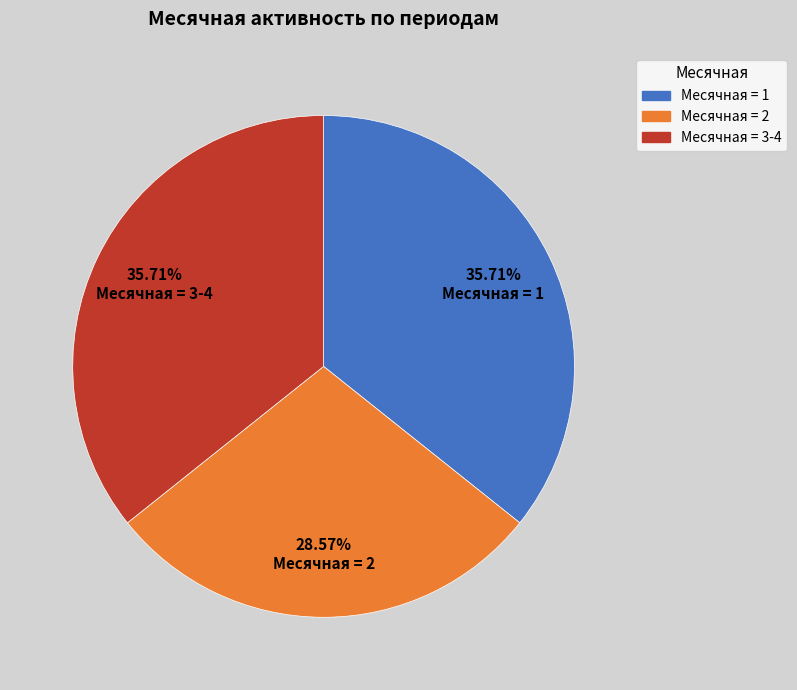

To the nearest percent, what is the difference between the largest and smallest slice percentages?

7%